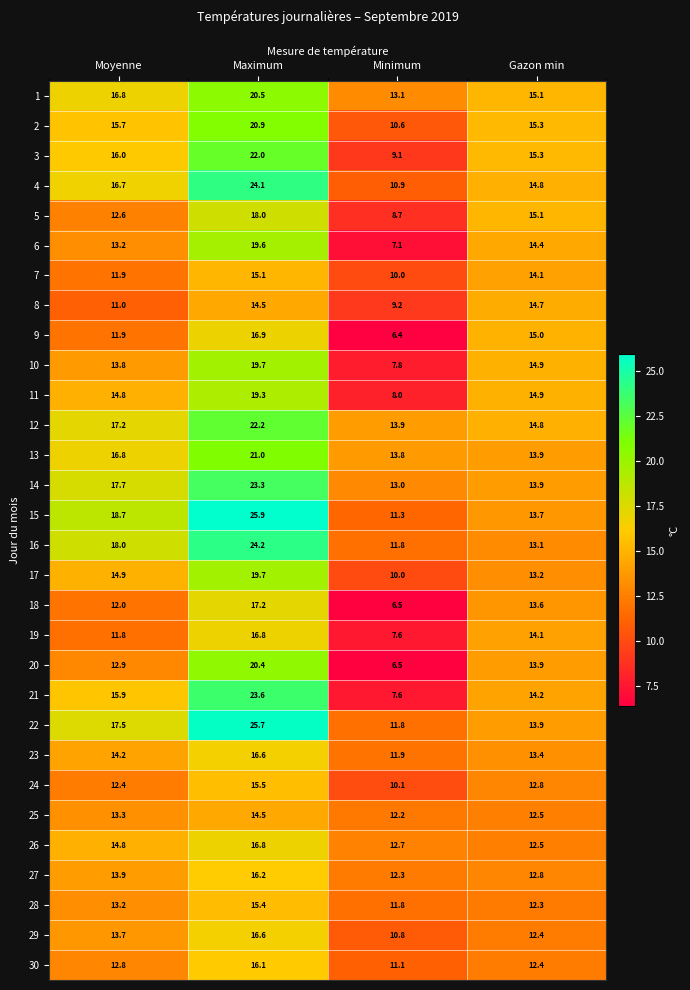

True or false: 20 has a value of 11.7 at Minimum.

False